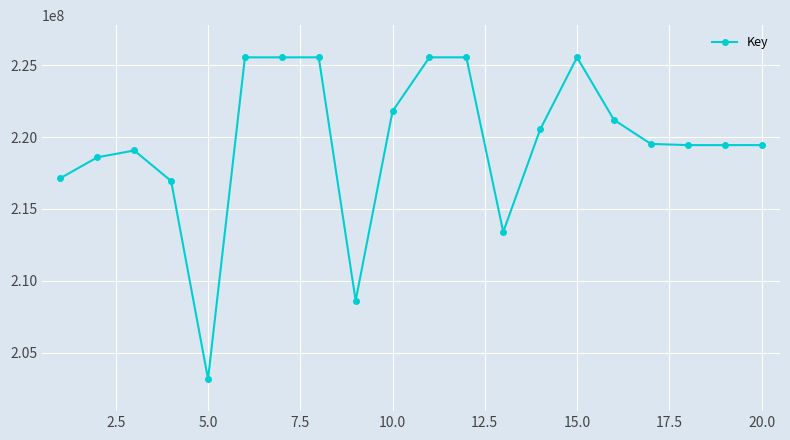

What is the greatest value displayed?

225552464